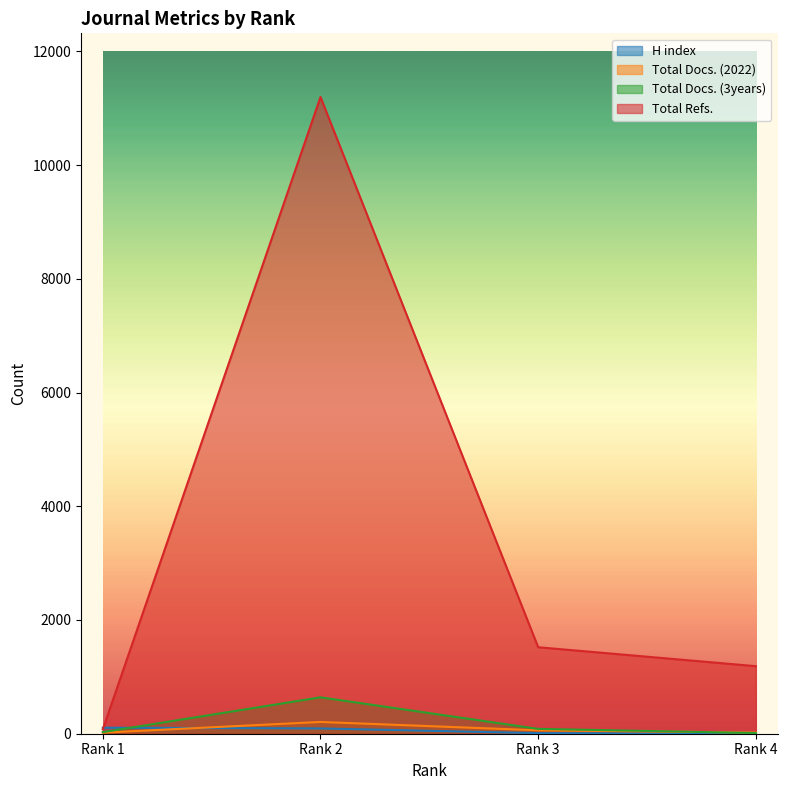

What is the sum of the Total Docs. (3years) values at Rank 4 and Rank 3?

97